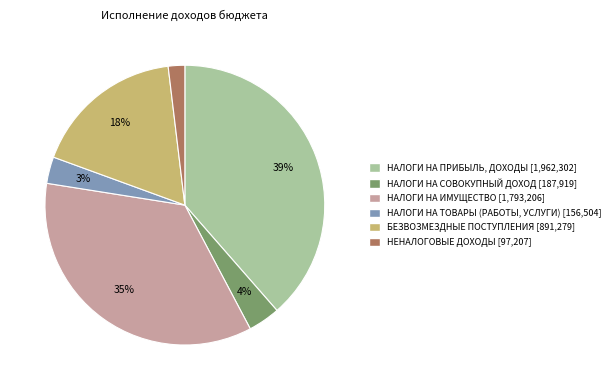

Rank the categories by value from lowest to highest.

НЕНАЛОГОВЫЕ ДОХОДЫ, НАЛОГИ НА ТОВАРЫ (РАБОТЫ, УСЛУГИ), НАЛОГИ НА СОВОКУПНЫЙ ДОХОД, БЕЗВОЗМЕЗДНЫЕ ПОСТУПЛЕНИЯ, НАЛОГИ НА ИМУЩЕСТВО, НАЛОГИ НА ПРИБЫЛЬ, ДОХОДЫ